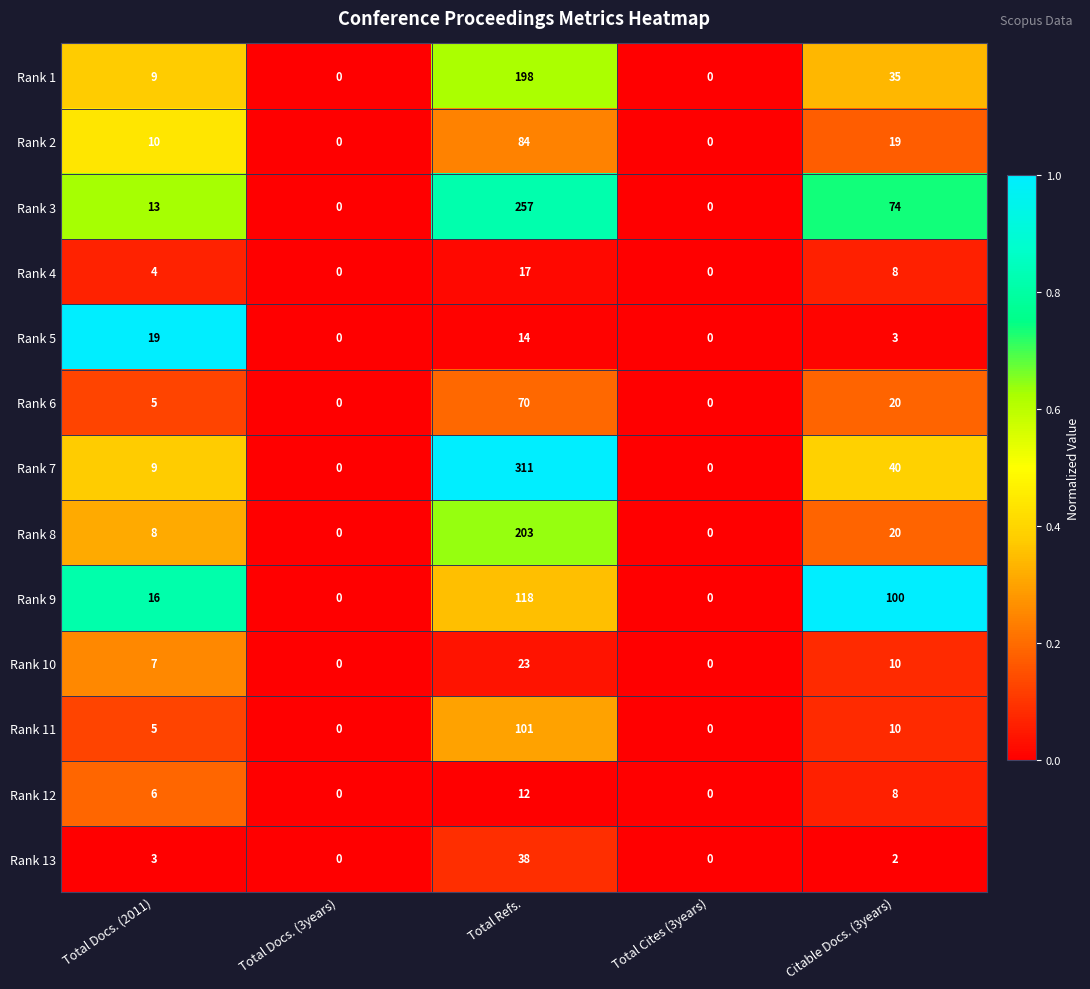

What is the difference between the Rank 1 values at Total Cites (3years) and Total Refs.?

198